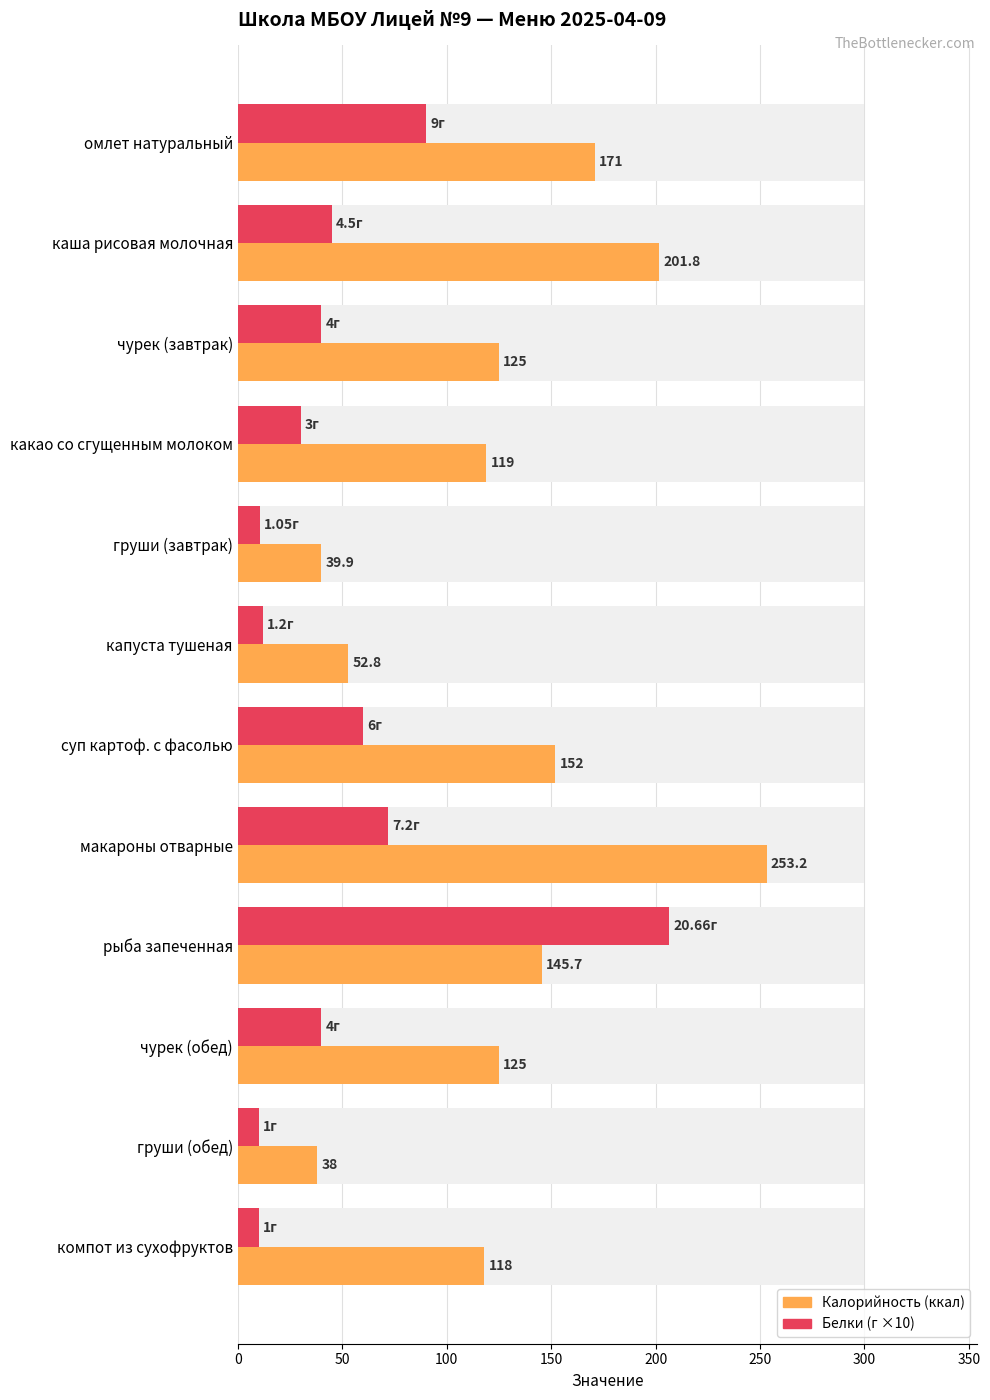

What are all the series names shown in the legend?

Калорийность, Белки (×10)